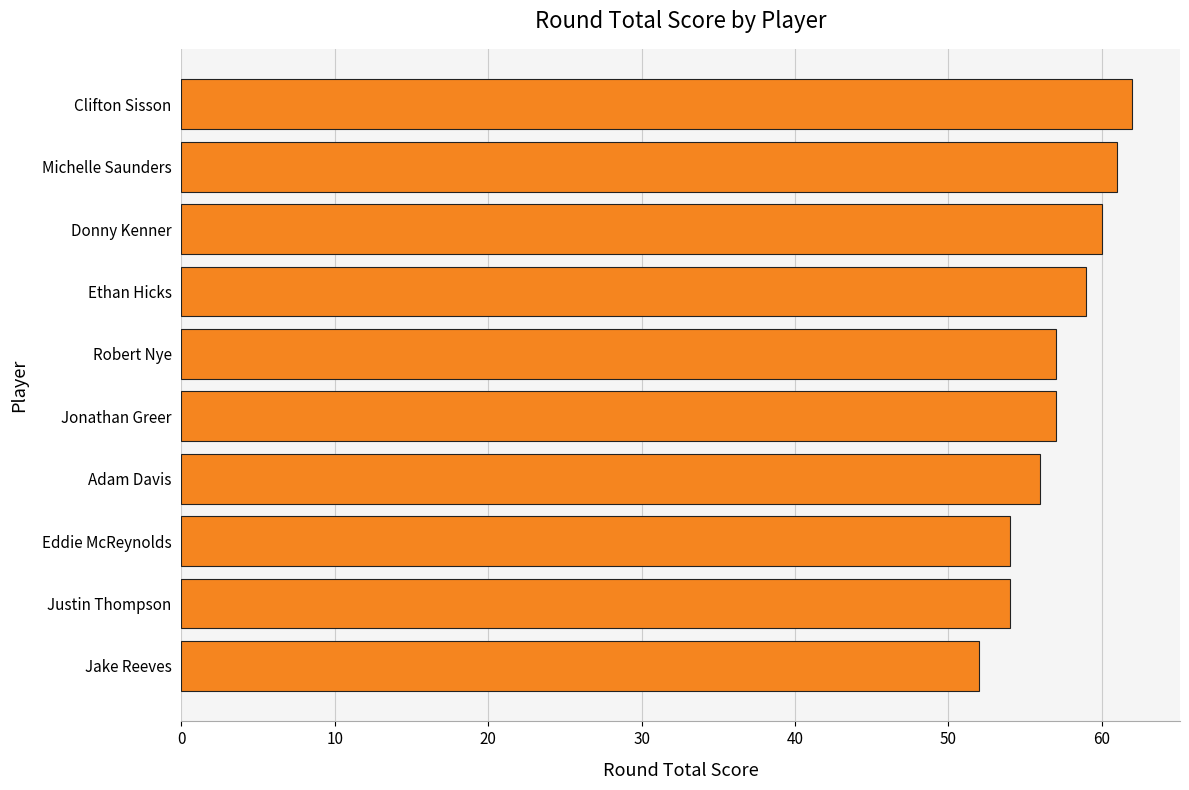

What is the change in value from Clifton Sisson to Eddie McReynolds?

-8